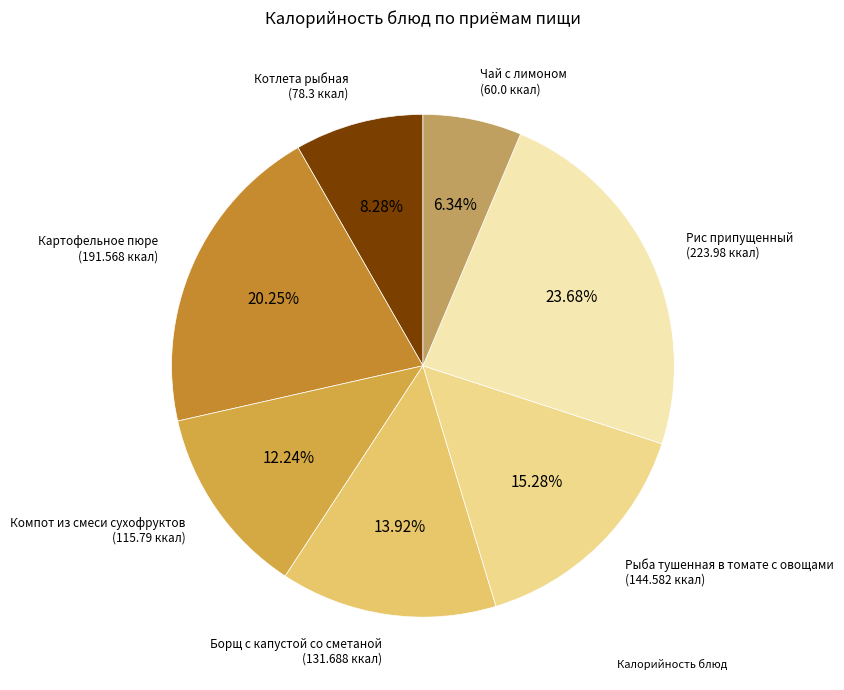

Does any single category account for the majority?

No